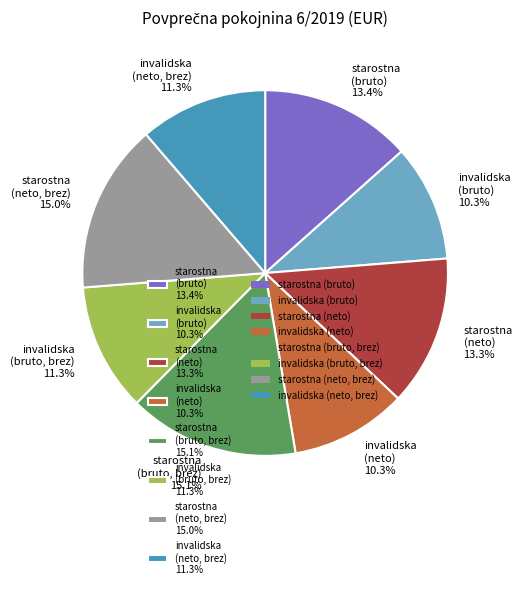

What is the ratio of the value at starostna (neto) 13.3% to the value at starostna (bruto) 13.4%?

1.0